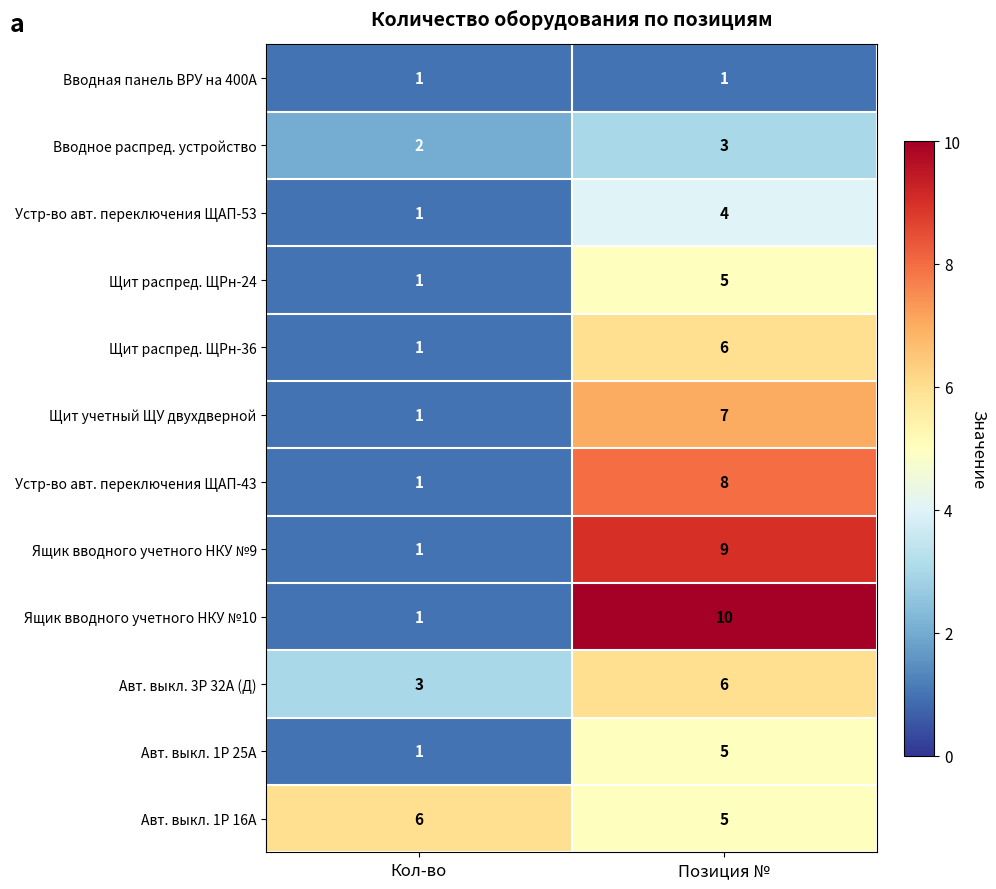

Is it true that Вводная панель ВРУ на 400А equals 1 at Кол-во?

True